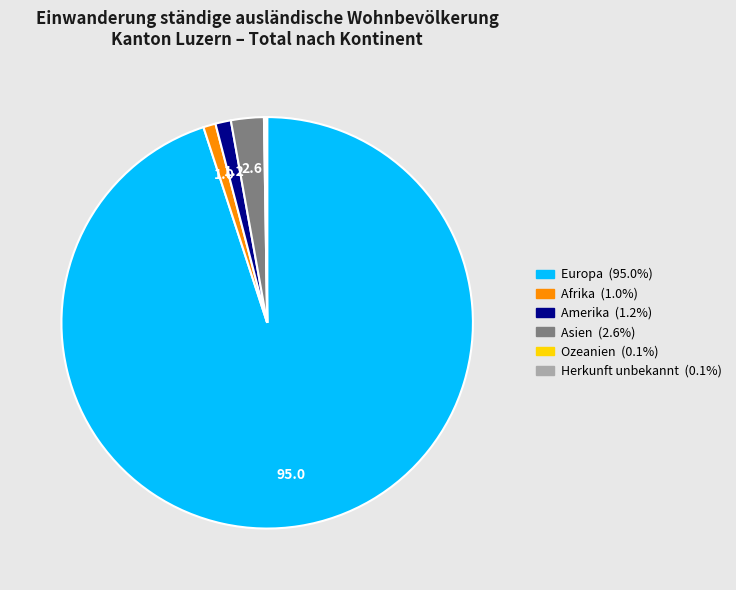

Does any single category account for the majority?

Yes